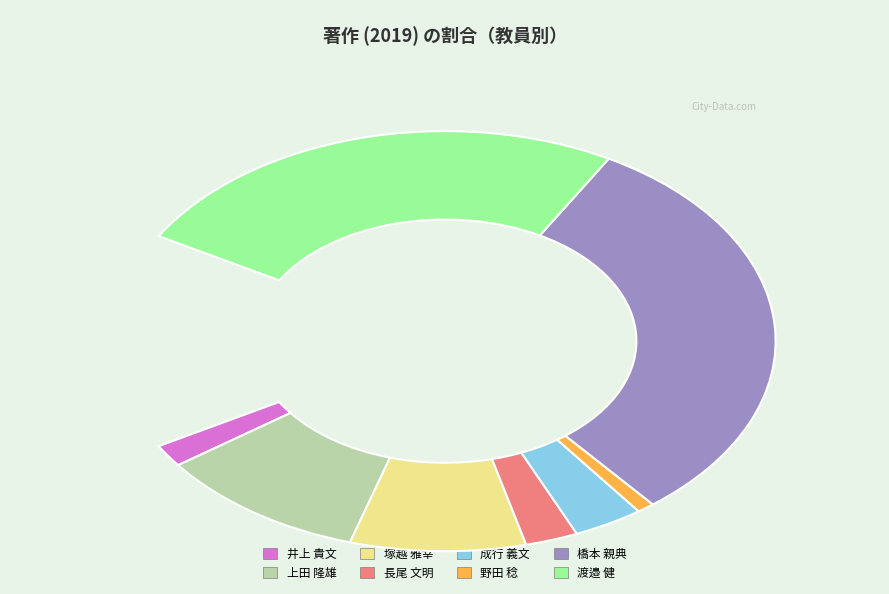

What is the ratio of the value at 塚越 雅幸 to the value at 渡邉 健?

0.3